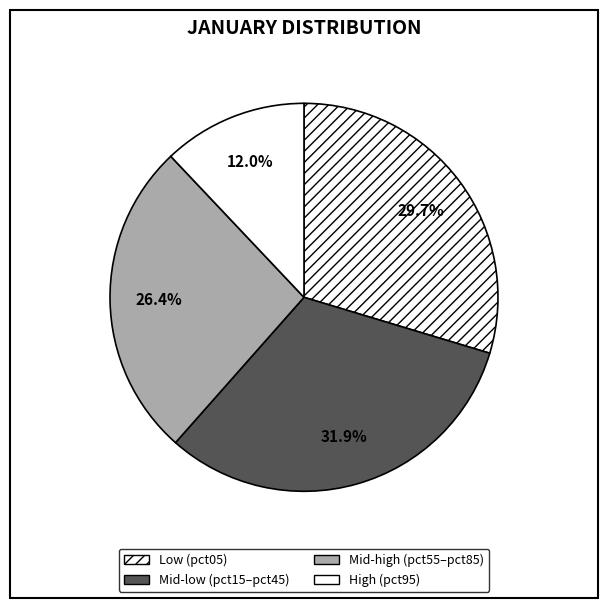

Count the number of slices in the pie.

4